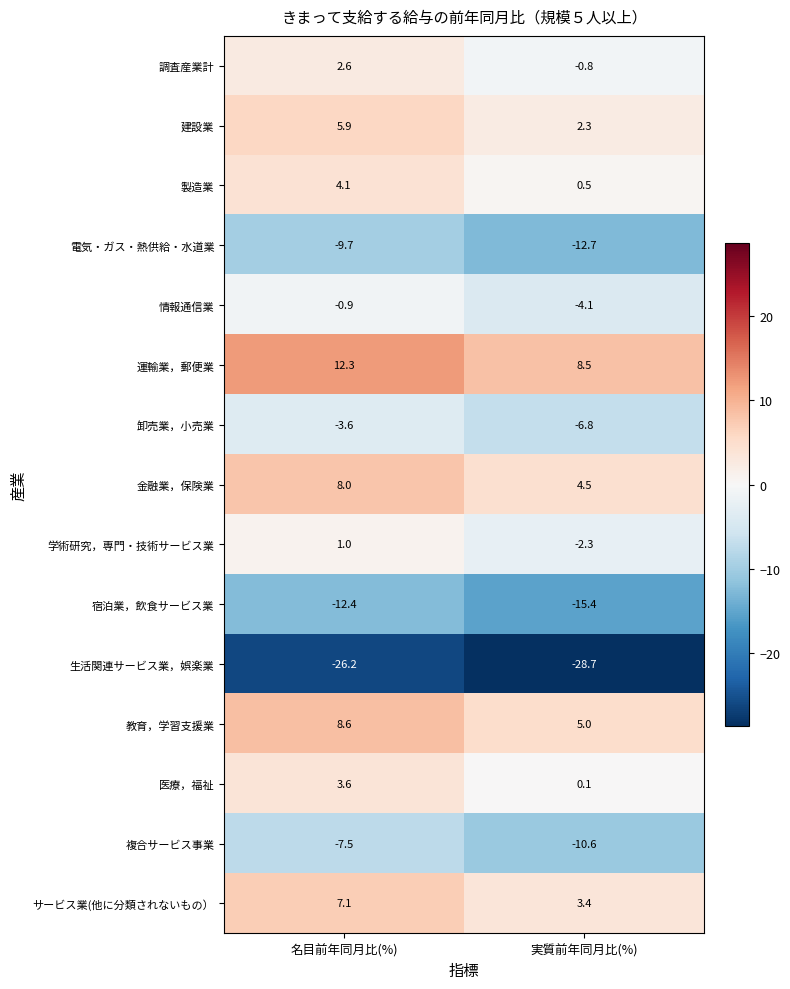

Where is 電気・ガス・熱供給・水道業 nearest to the value -11?

名目前年同月比(%)